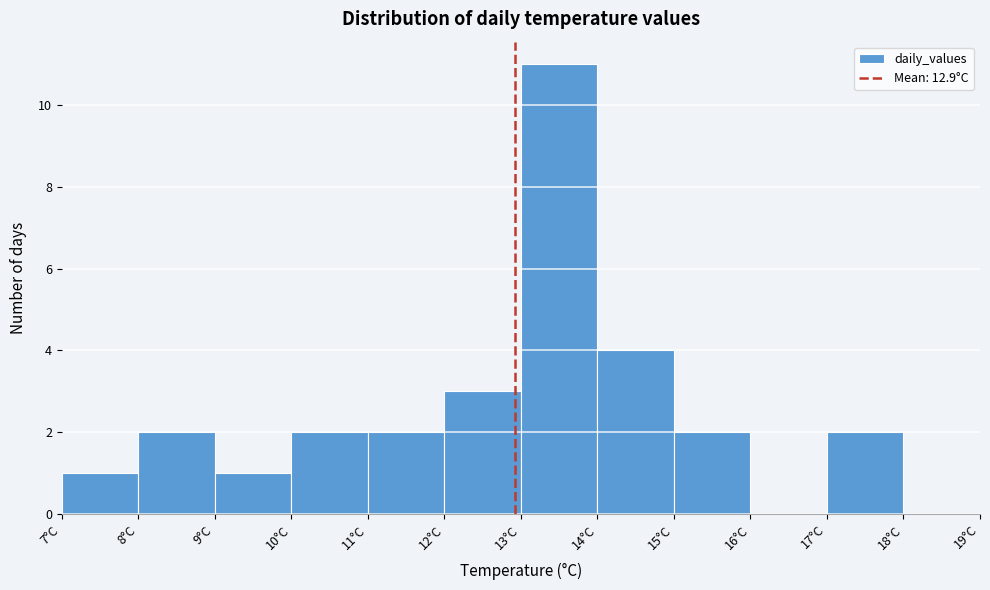

What is the height of the bar covering 8 to 9 on the x-axis? The values are not printed on the chart, so give them approximately, as read against the axis.

2